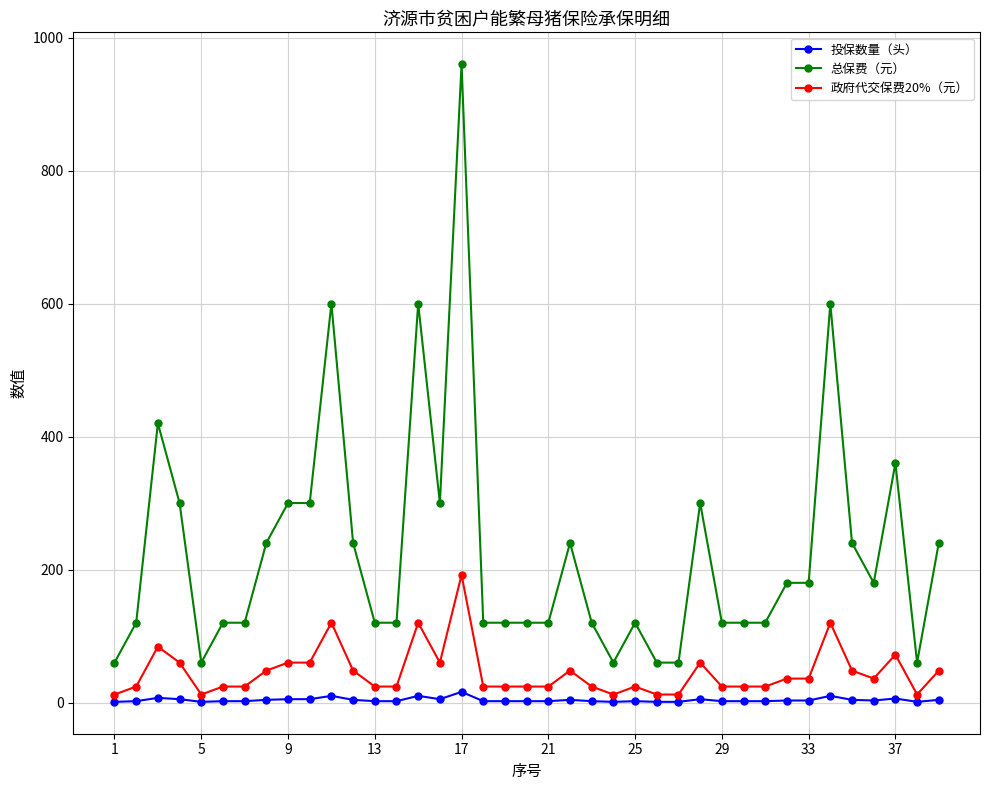

What is the maximum value shown in the chart?

960